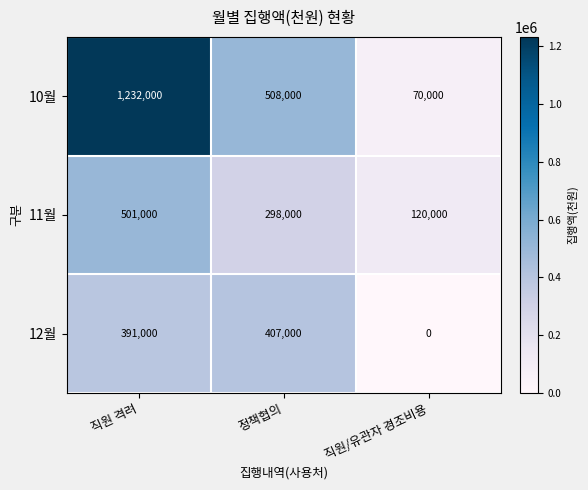

The value of 11월 at 정책협의 is 298000. True or false?

True